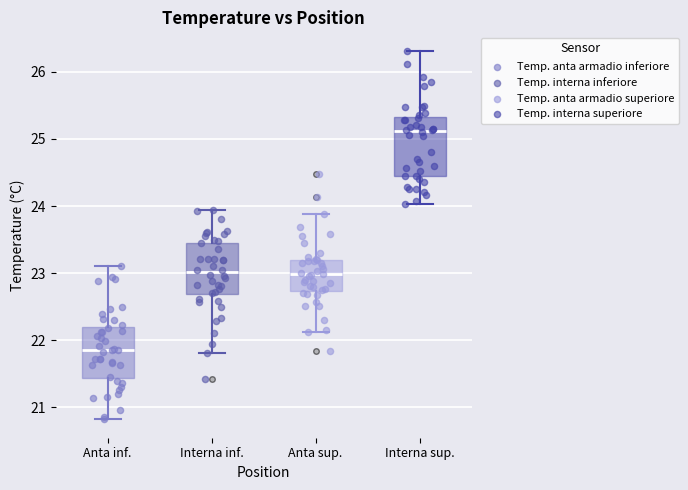

Reading left to right, transcribe this box plot: for each box, give where its median line is, the range the box spans, and where its two whiskers end, as read against the y-axis. The values are not printed on the chart, so give them approximately, as read against the axis.

Anta inf.: median 21.9, box 21.4 to 22.2, whiskers 20.8 to 23.1
Interna inf.: median 23.0, box 22.7 to 23.5, whiskers 21.8 to 23.9
Anta sup.: median 23.0, box 22.7 to 23.2, whiskers 22.1 to 23.9
Interna sup.: median 25.1, box 24.5 to 25.3, whiskers 24.0 to 26.3